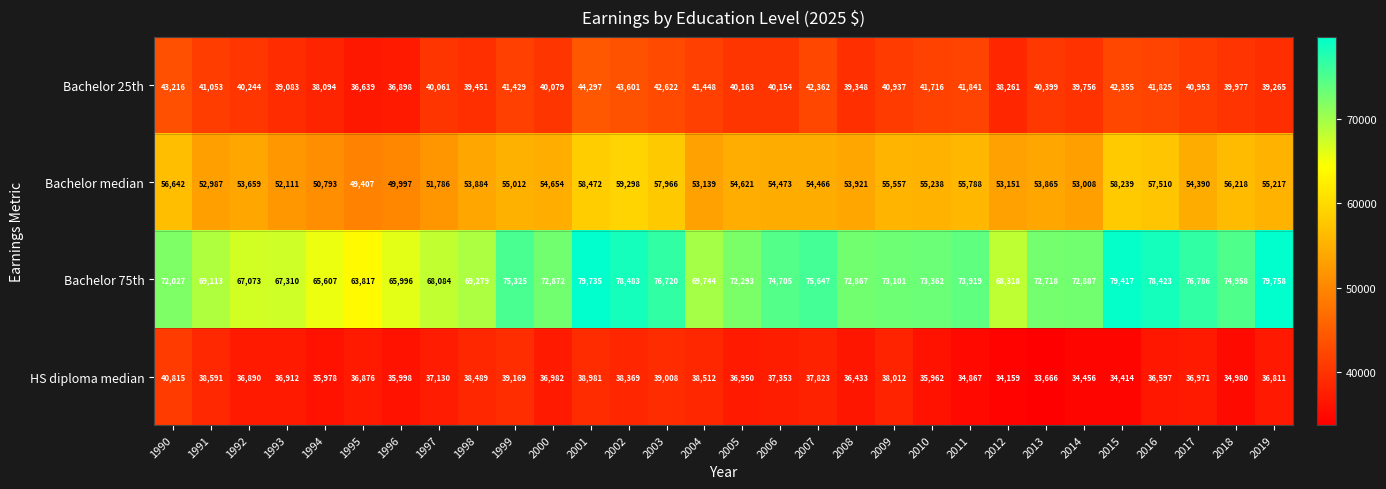

What is the average value of the Bachelor median series?

54516